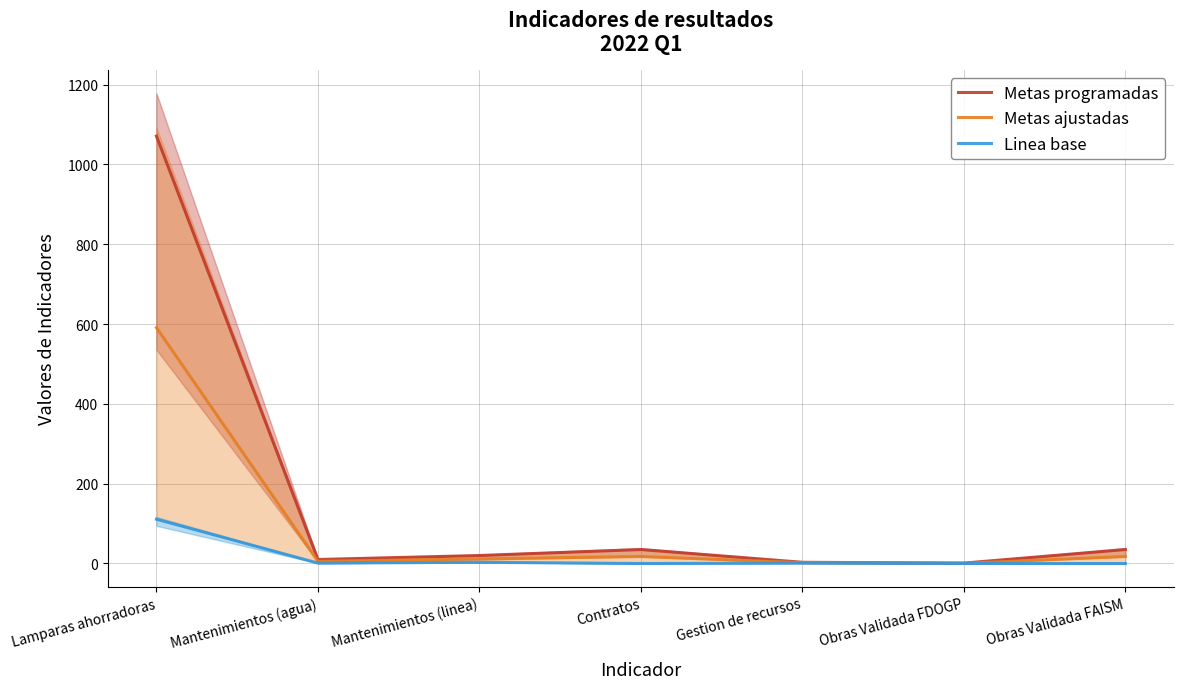

Reading left to right, list all the values displayed in this chart.

Metas programadas: 1071.0	10.0	20.0	35.0	3.0	1.0	35.0
Metas ajustadas: 591.0	5.5	11.5	17.5	2.0	0.5	17.5
Linea base: 111.0	1.0	3.0	0.0	1.0	0.0	0.0